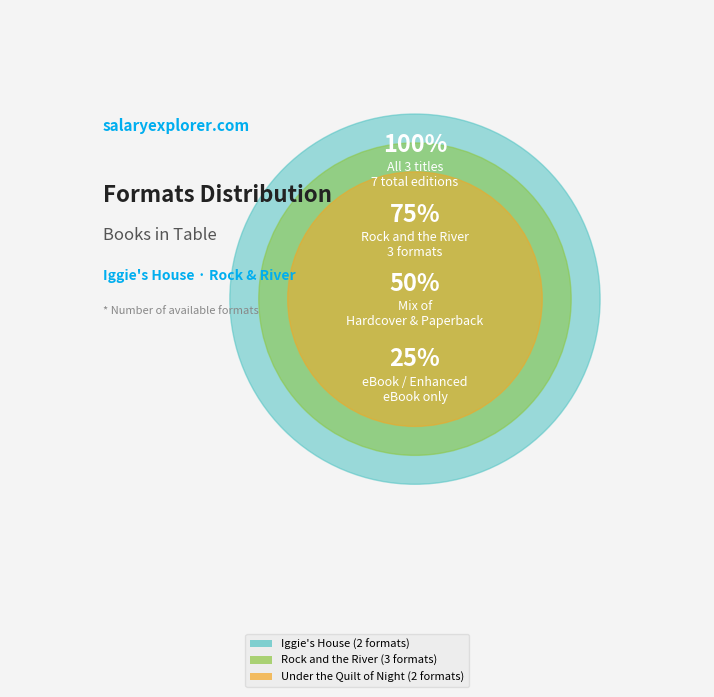

What percentage is NOT represented by Under the Quilt of Night
(1261126)?

71.4%